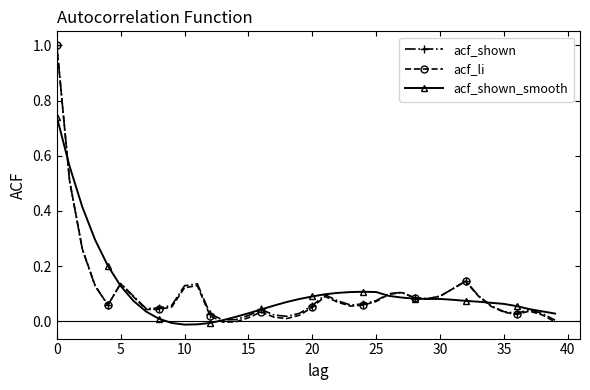

Which series has the largest range (max minus min)?

acf_li